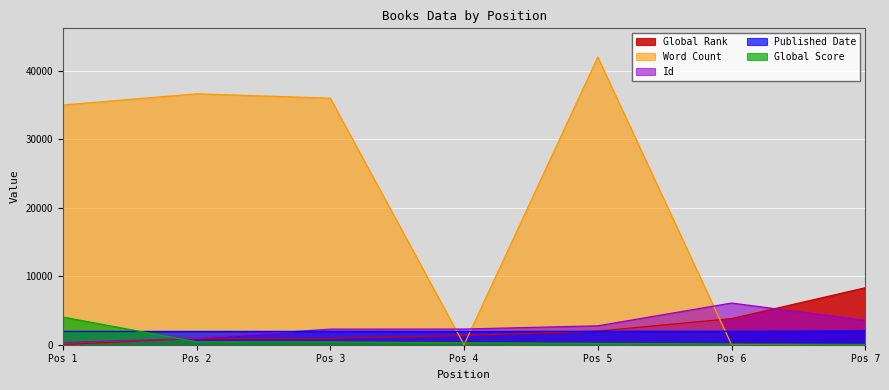

Rank the series by their maximum value, from lowest to highest.

Published Date, Global Score, Id, Global Rank, Word Count